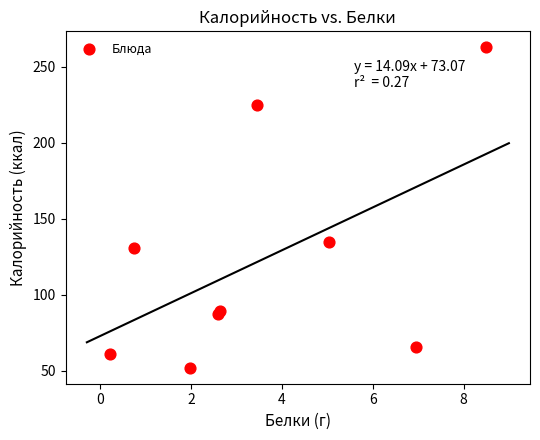

What Y value in the scatter plot is closest to 157?

134.8